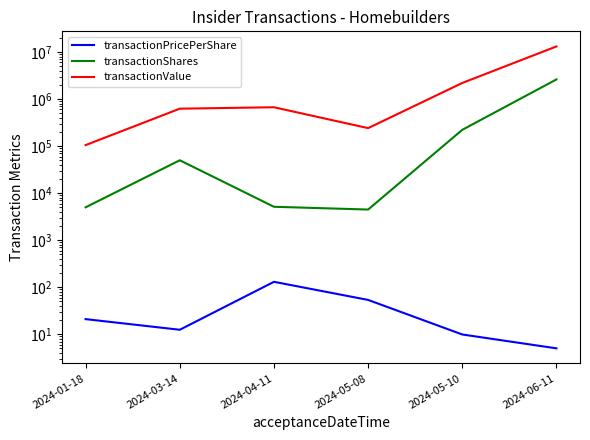

True or false: transactionPricePerShare and transactionShares cross at least once.

False